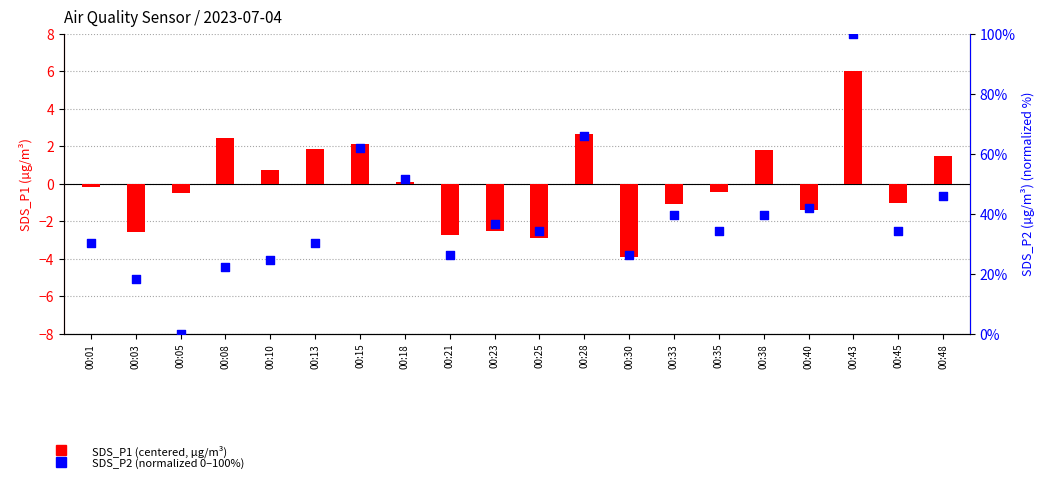

At which category is the sum across all series the highest?

00:43